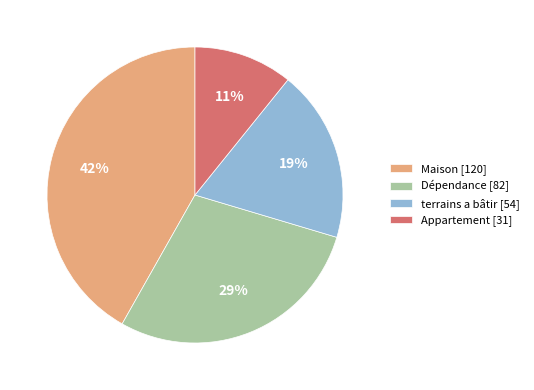

The Dépendance slice represents 37% of the pie. True or false?

False